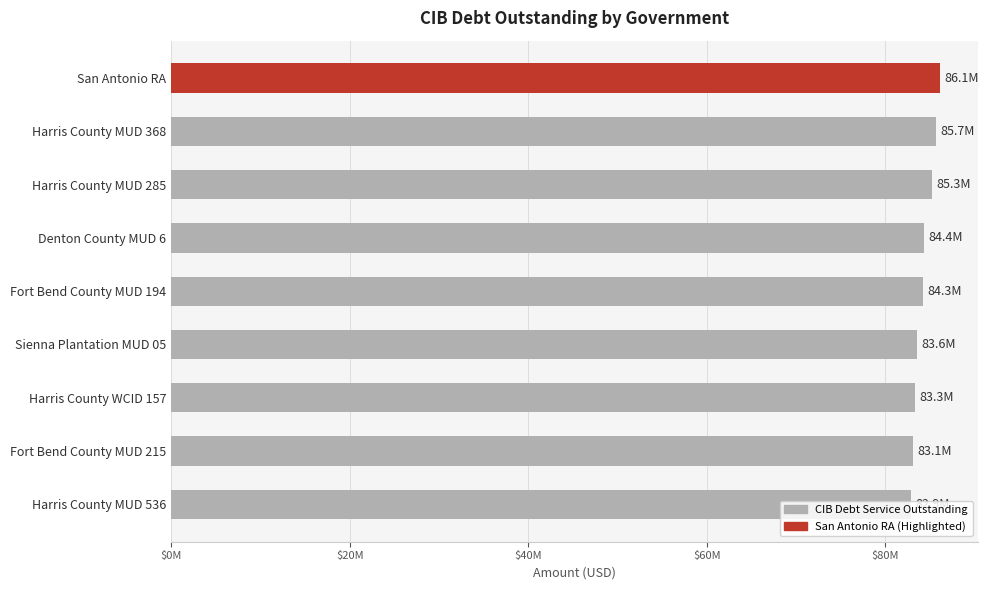

Does the chart contain any negative values?

No